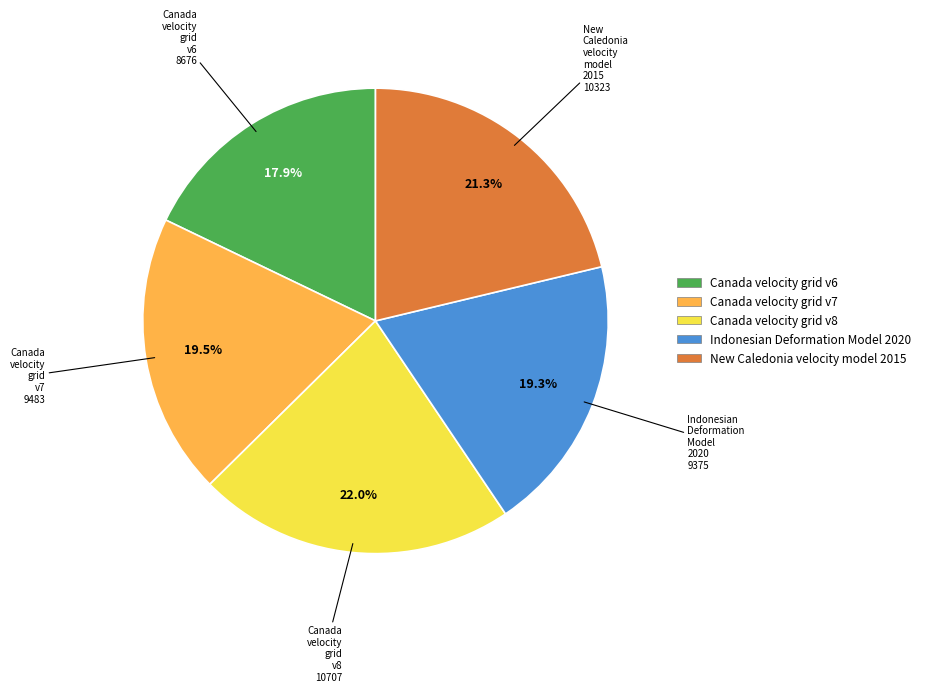

Approximately how many times larger is the value at Indonesian Deformation Model 2020 compared to Canada velocity grid v7?

1.0